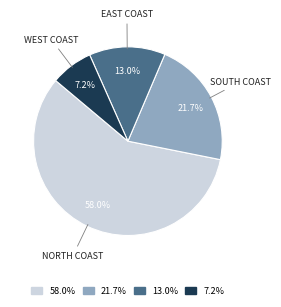

Is there a majority slice in this chart?

Yes